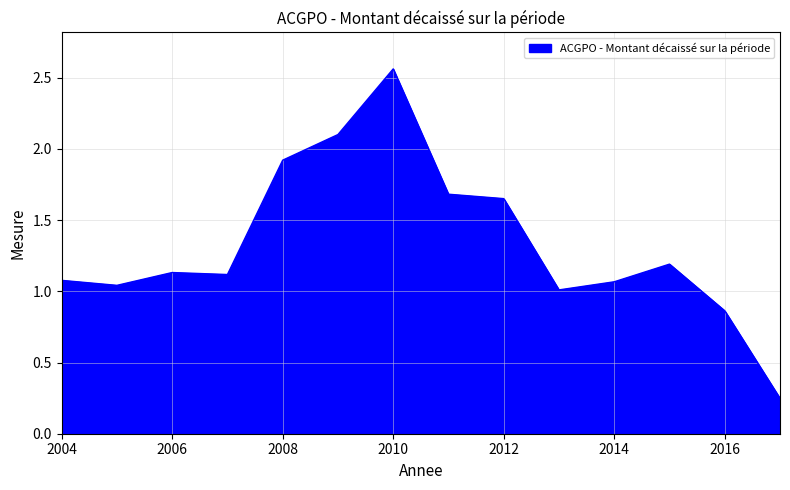

How many lines are shown in the chart?

1